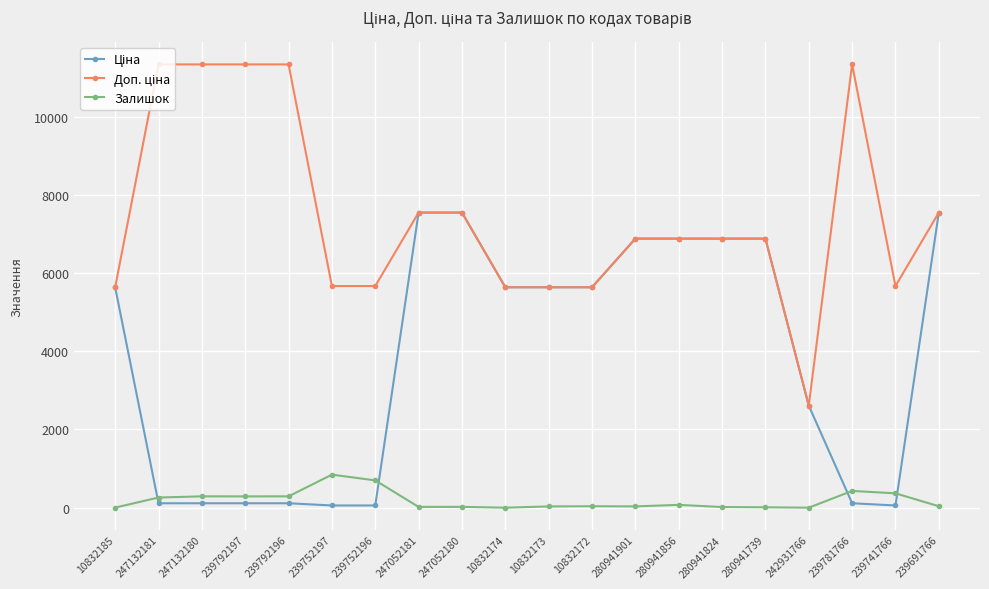

What is the difference between the highest and lowest values at 242931766?

2610.0